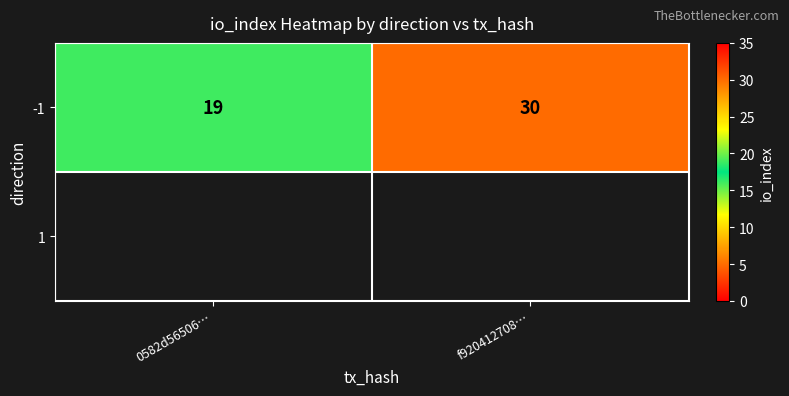

What is the average value?

24